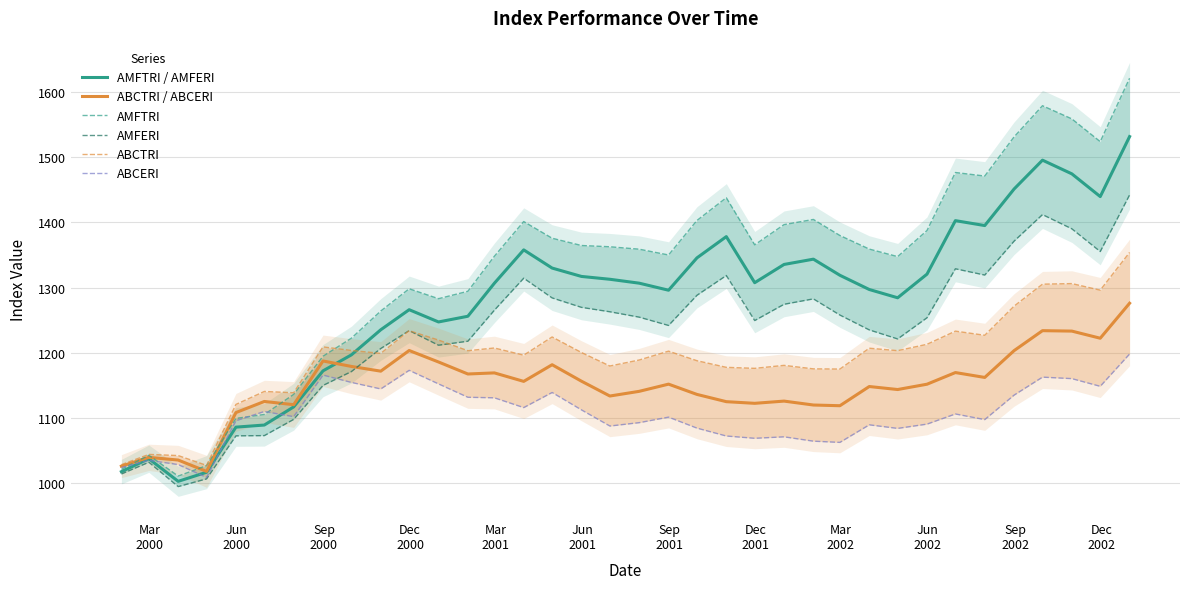

What is the highest value of the AMFTRI / AMFERI series?

1531.3